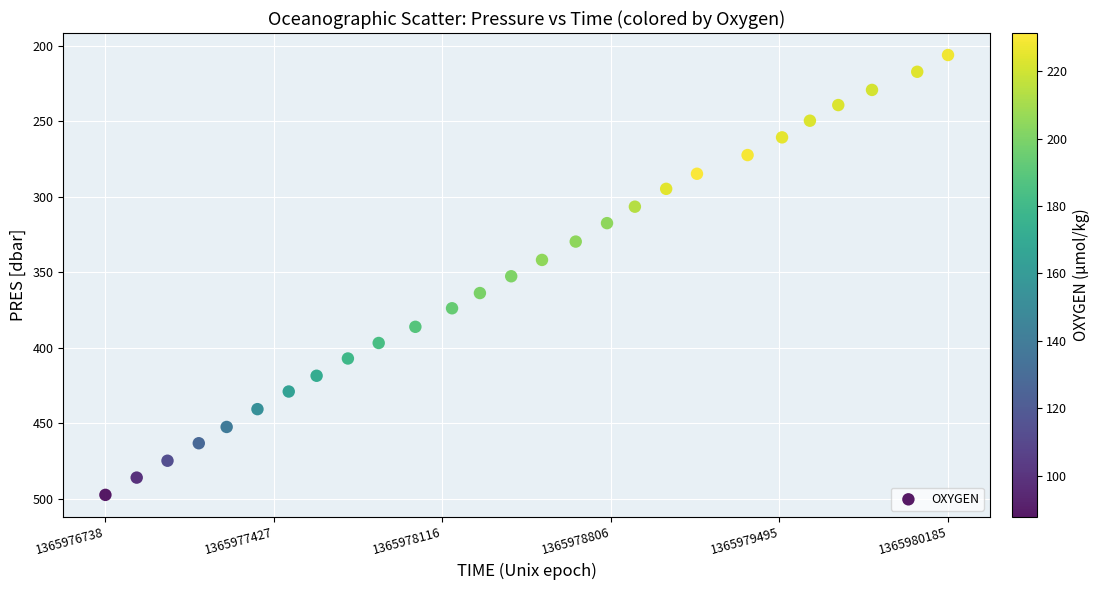

What is the range of X values (max minus min)?

3447.0